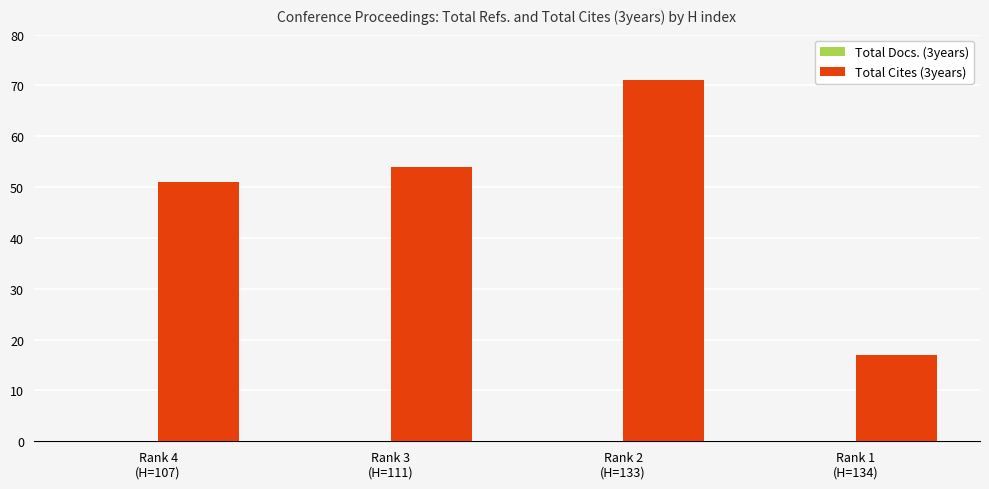

What is the maximum value shown in the chart?

71